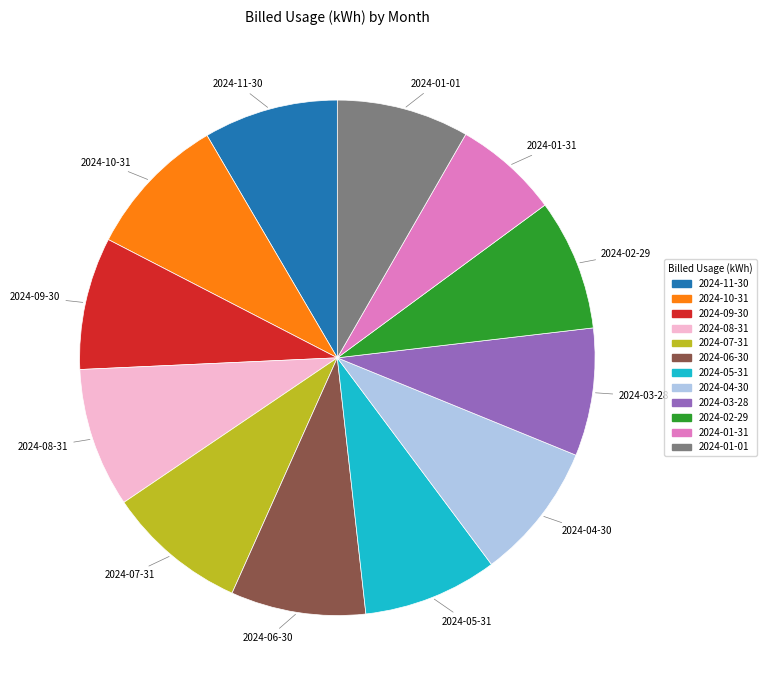

Between 2024-07-31 and 2024-01-01, which is larger?

2024-07-31